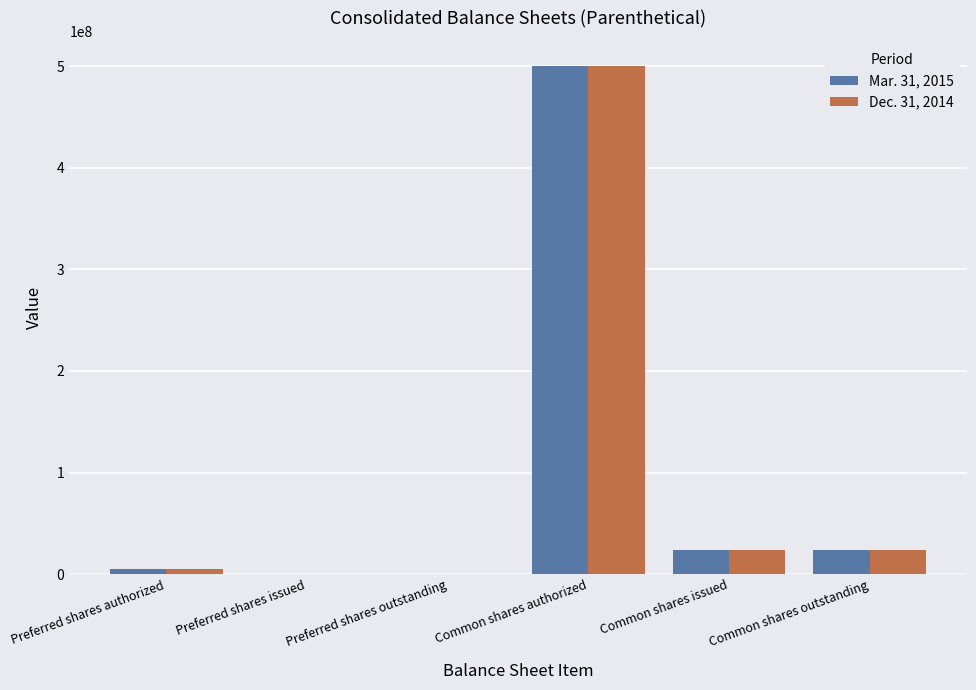

Between Preferred shares outstanding and Common shares outstanding, which series saw the biggest shift?

Mar. 31, 2015